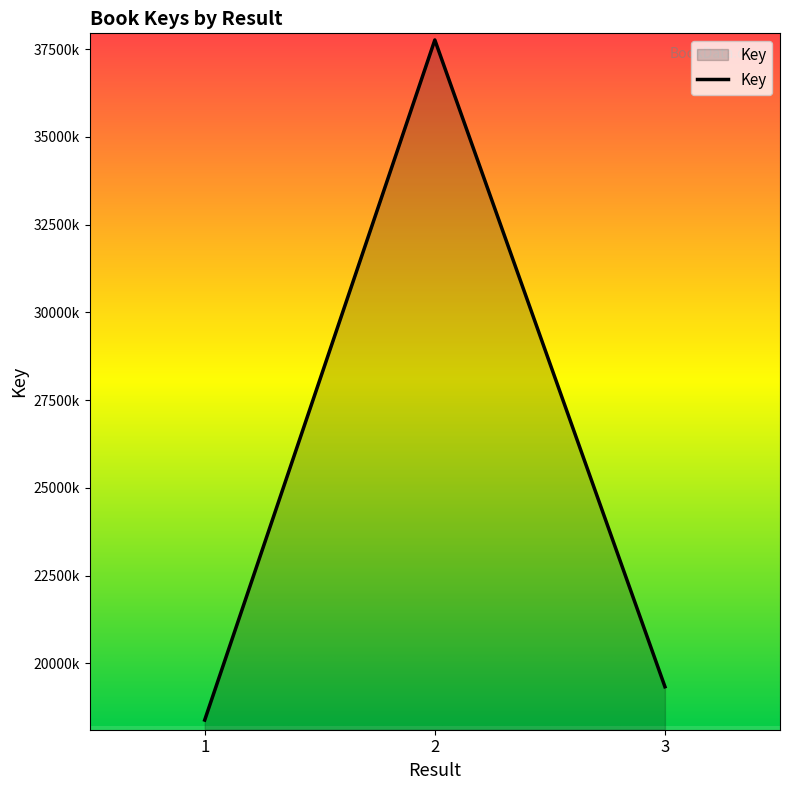

Reading left to right, extract all data points from this chart.

1=18388553	2=37761337	3=19336816